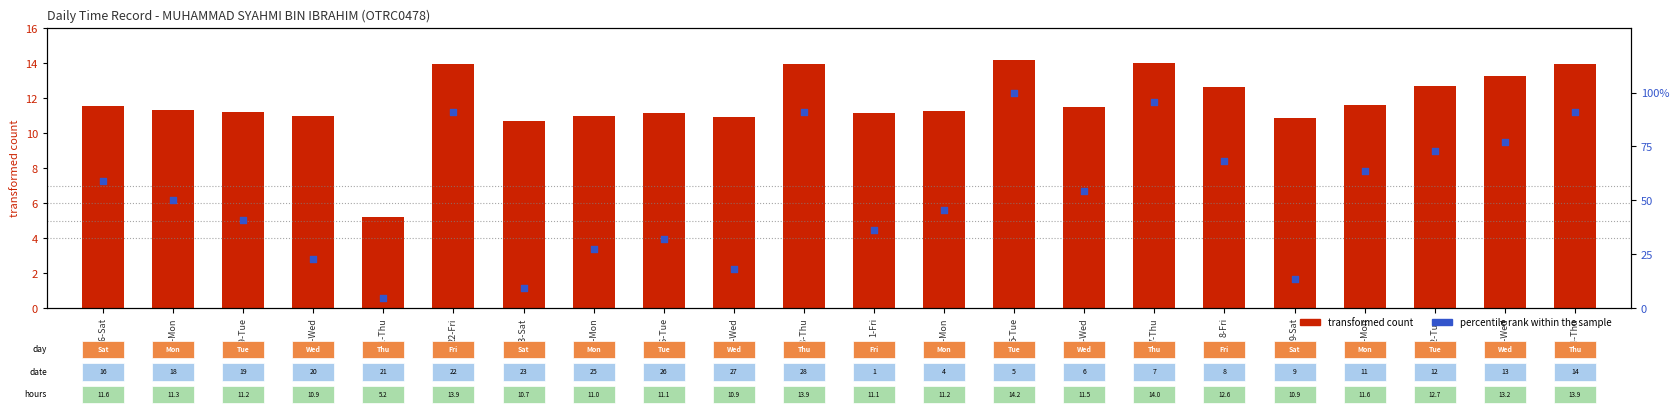

At which category is the sum across all series the highest?

5-Tue